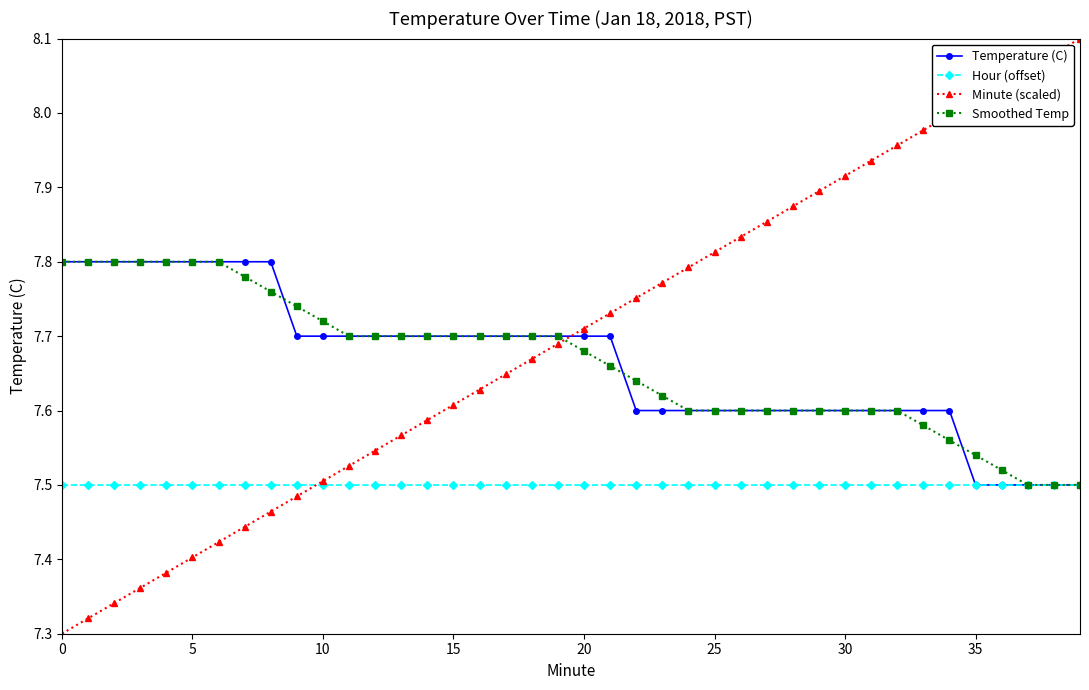

What are all the series names shown in the legend?

Temperature (C), Hour (offset), Minute (scaled), Smoothed Temp